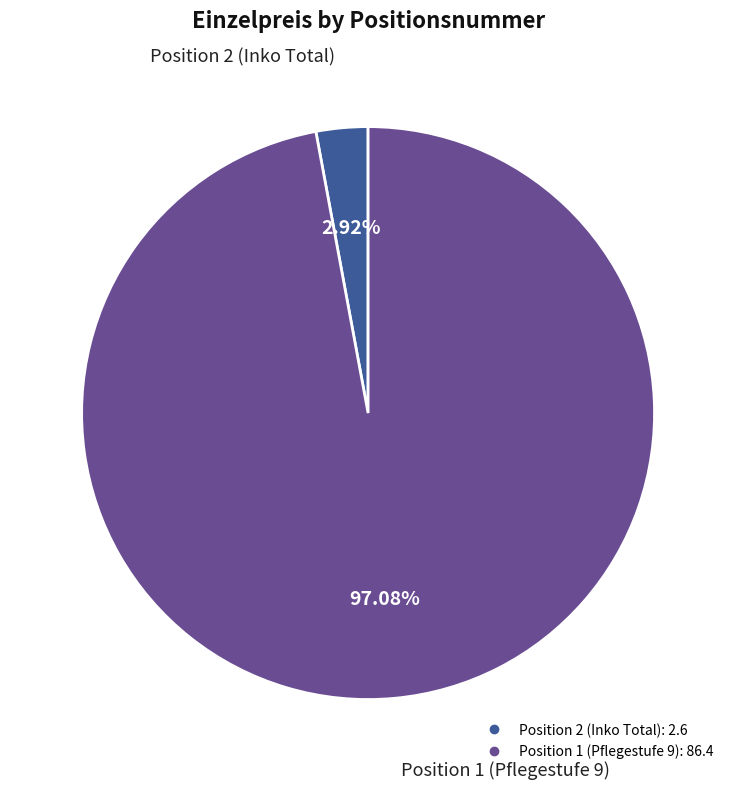

Which has a higher value, Position 1 (Pflegestufe 9) or Position 2 (Inko Total)?

Position 1 (Pflegestufe 9)